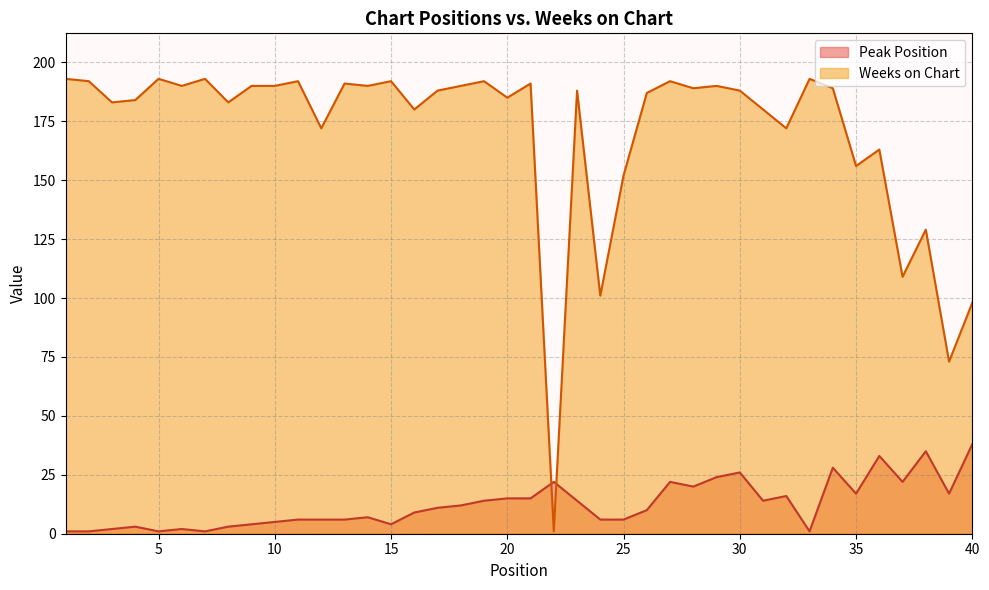

In Peak Position, how many points are lower than both neighbors (excluding endpoints)?

9